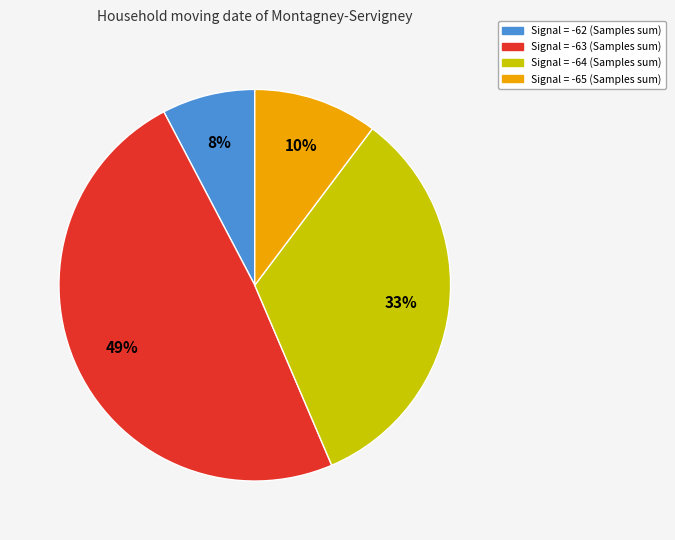

Is there any slice that represents more than half of the pie?

No